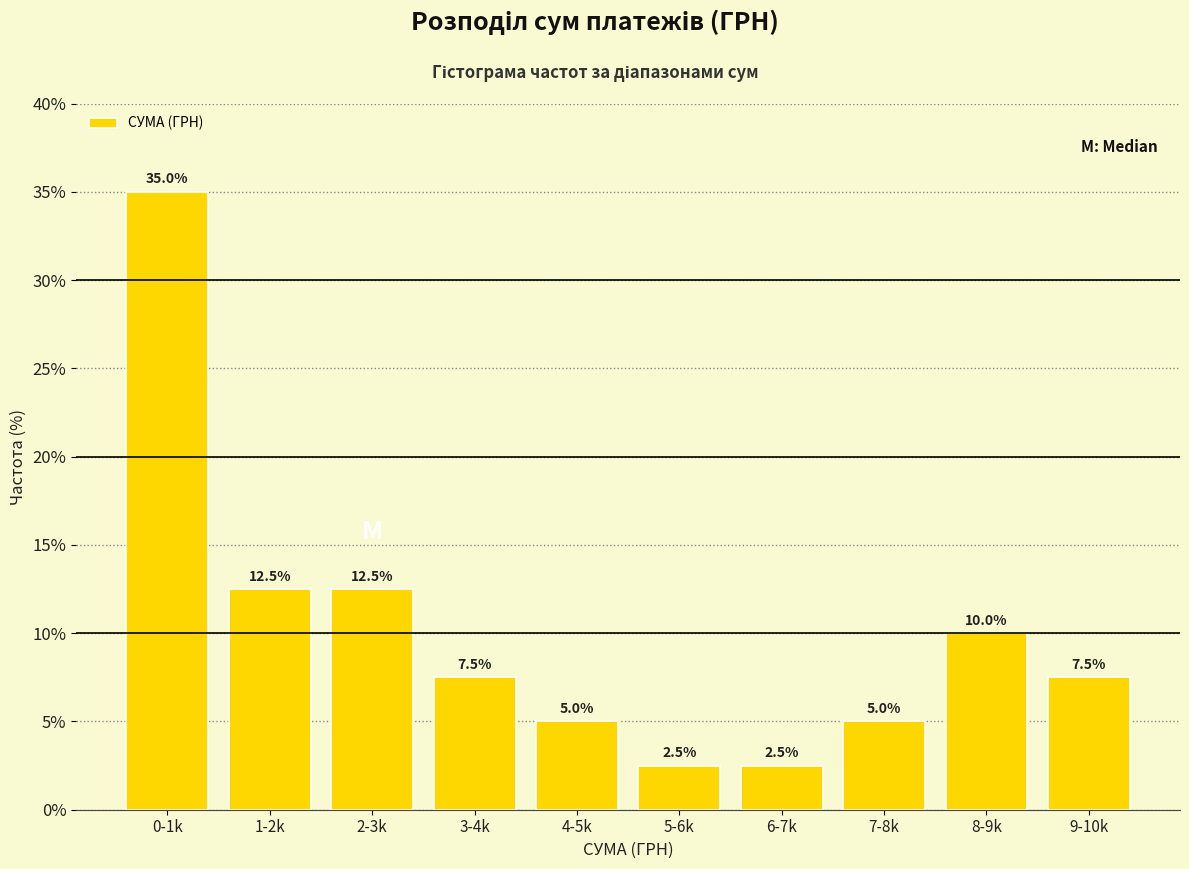

Reading left to right, what are all the values shown in this chart?

0-1k=35.0	1-2k=12.5	2-3k=12.5	3-4k=7.5	4-5k=5.0	5-6k=2.5	6-7k=2.5	7-8k=5.0	8-9k=10.0	9-10k=7.5